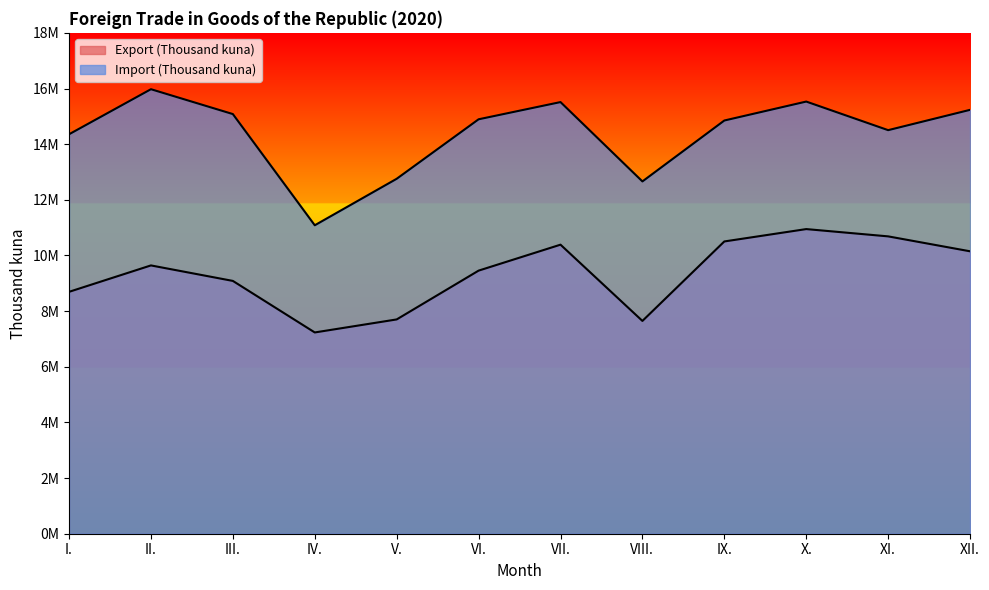

What are all the series names shown in the legend?

Export (Thousand kuna), Import (Thousand kuna)